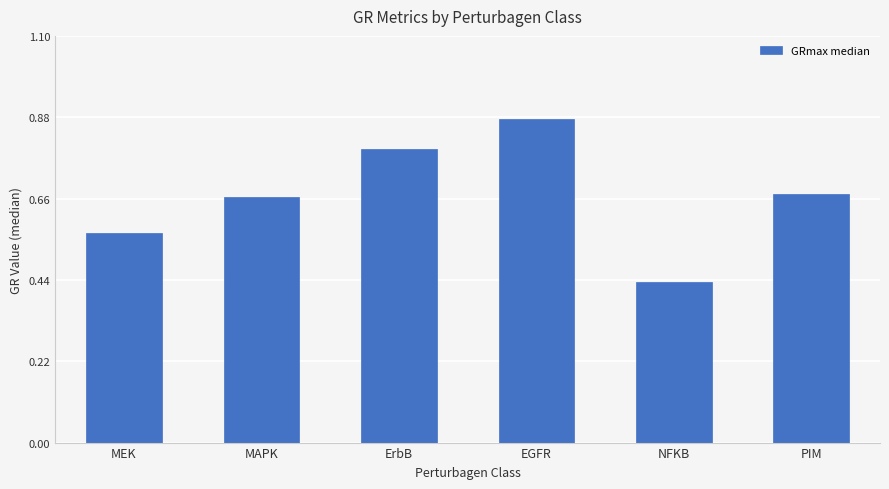

Which category has the highest value across all series?

EGFR